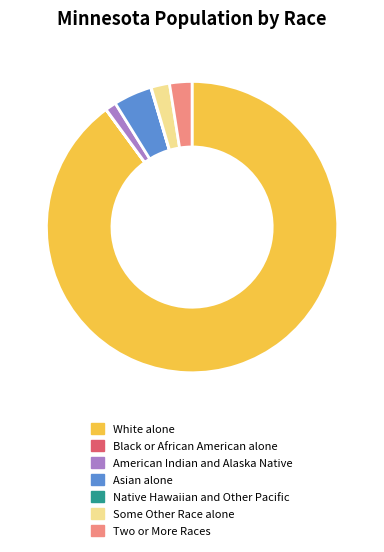

True or false: Asian alone accounts for 4% of the total.

True